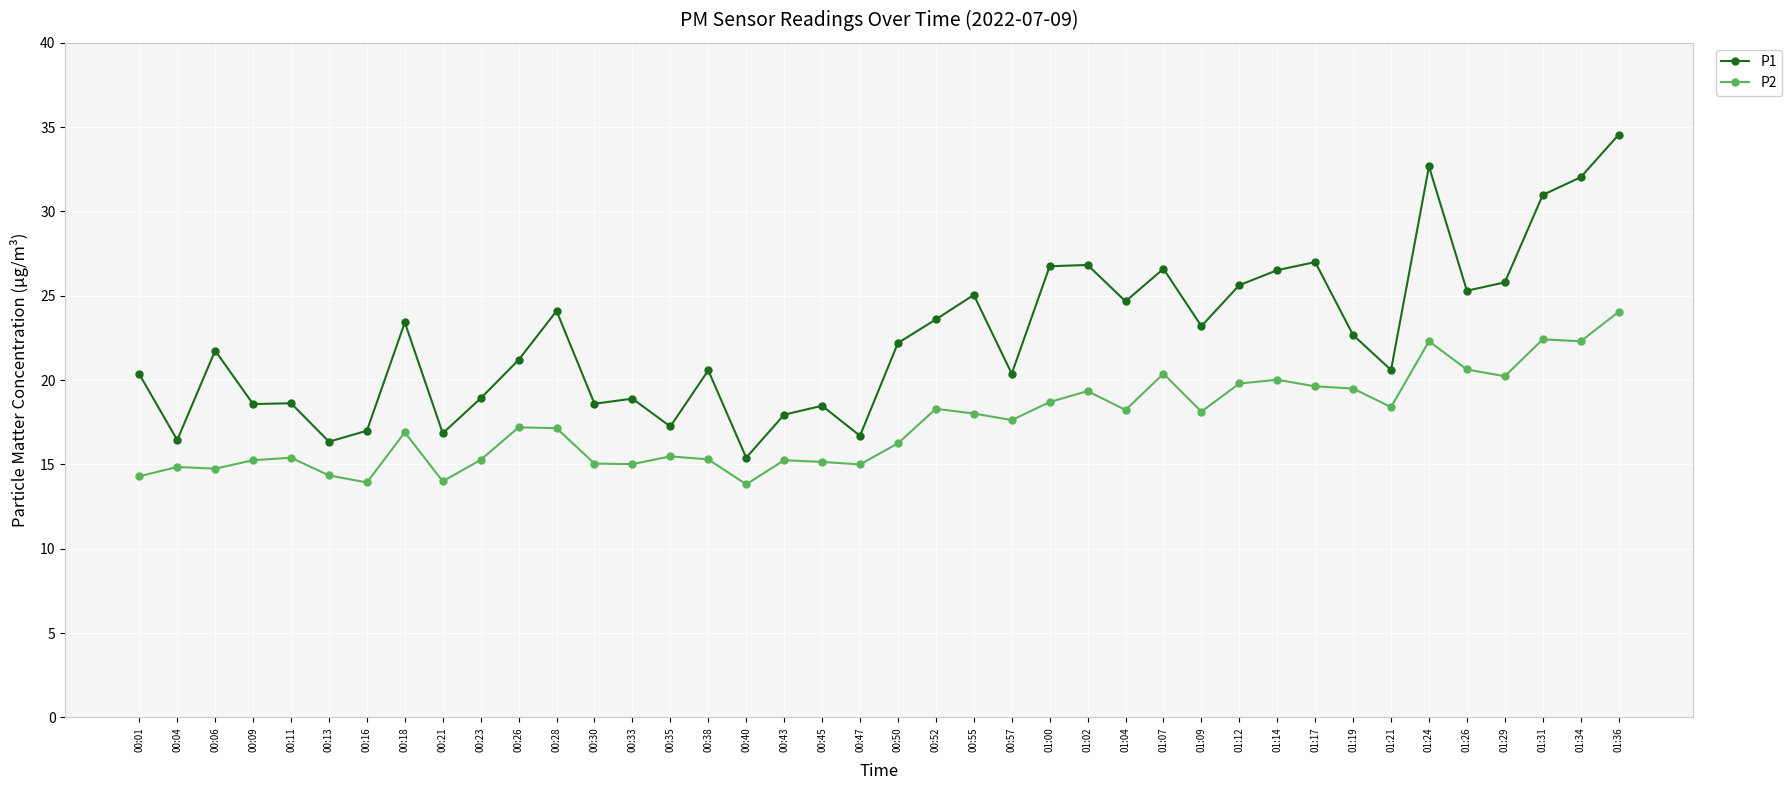

True or false: P1 and P2 intersect in this chart.

False